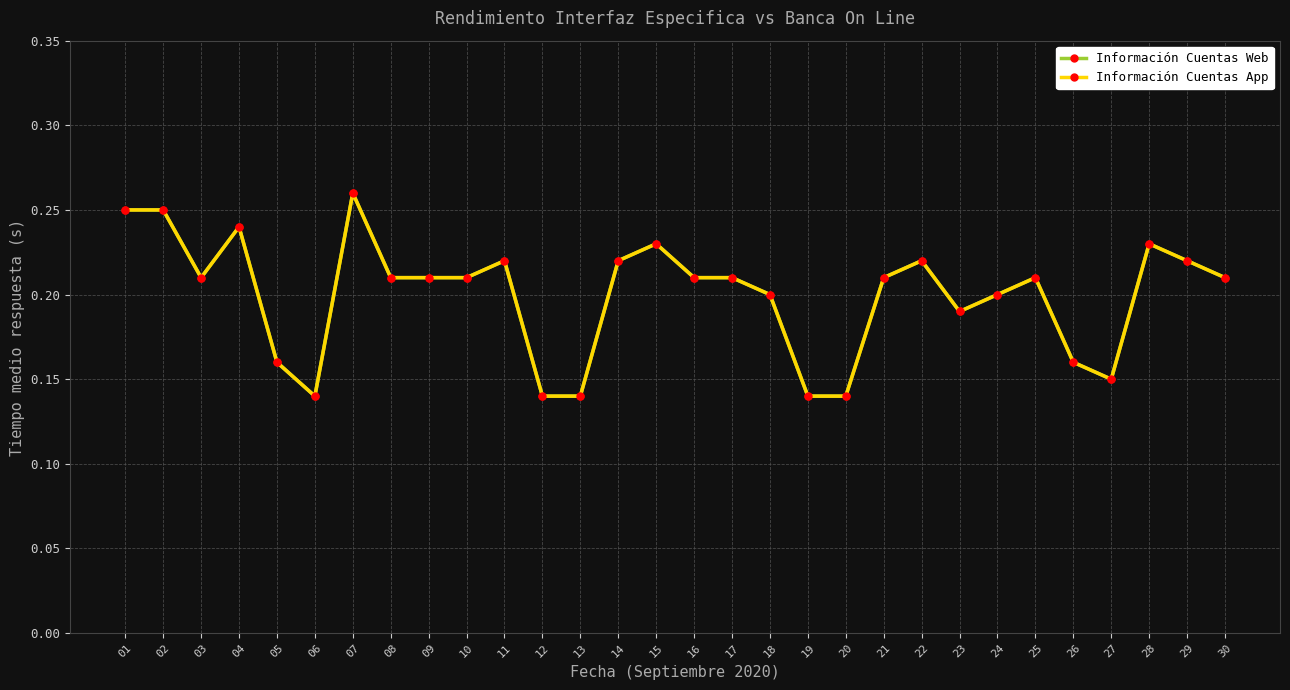

Does the chart have visible grid lines?

Yes